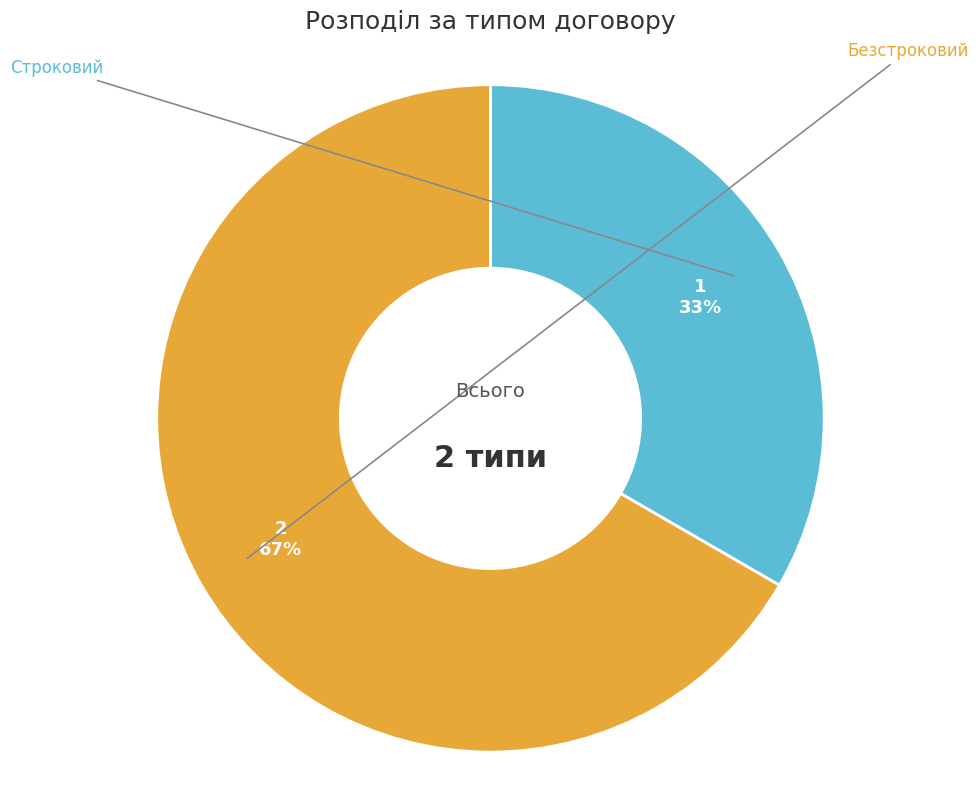

To the nearest percent, what is the average slice percentage?

50%